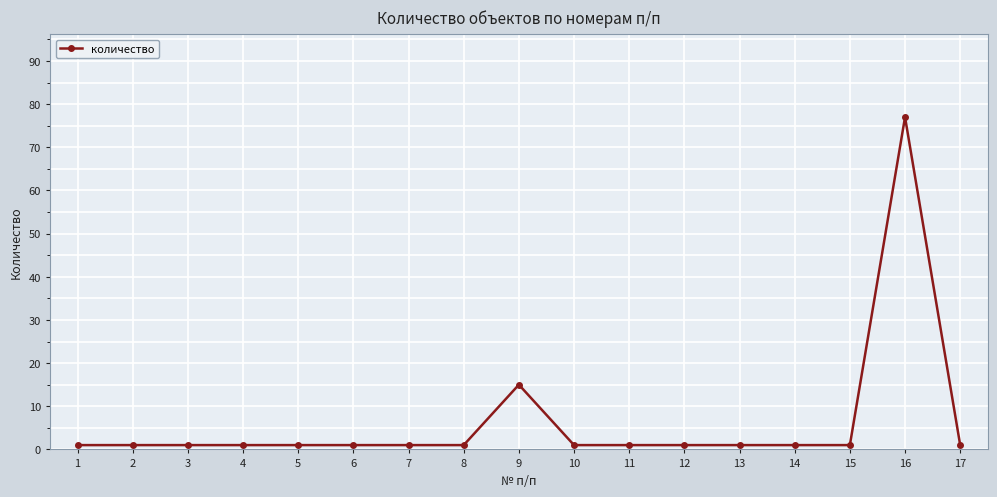

What is the value of the 13th point from the left?

1